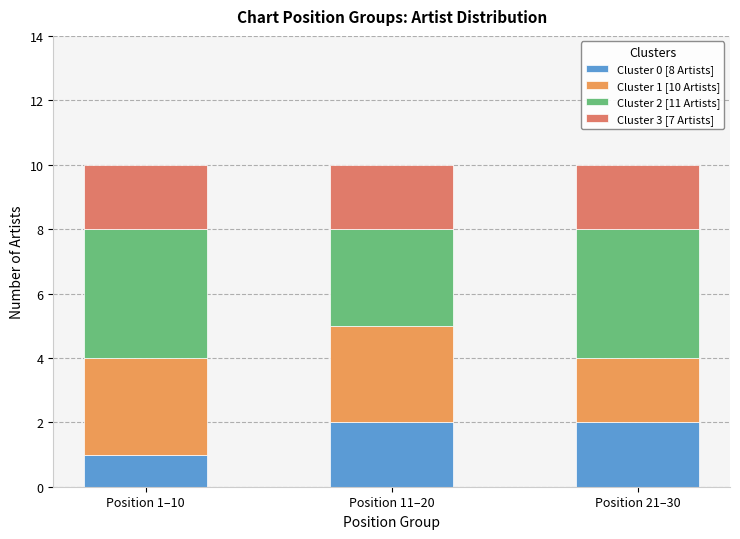

How many data points does each series have?

3